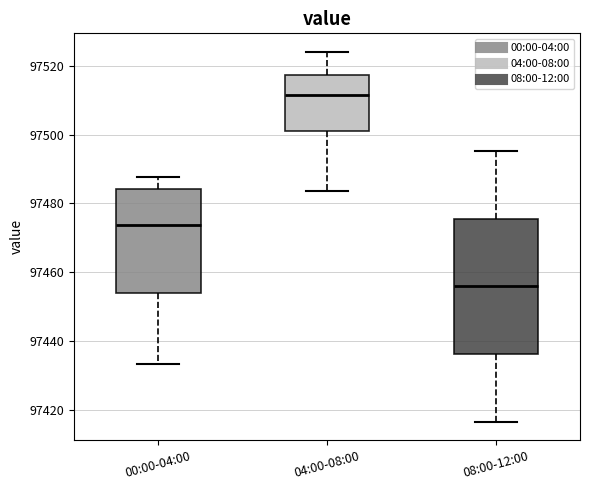

Which box's median line is the lowest?

08:00-12:00